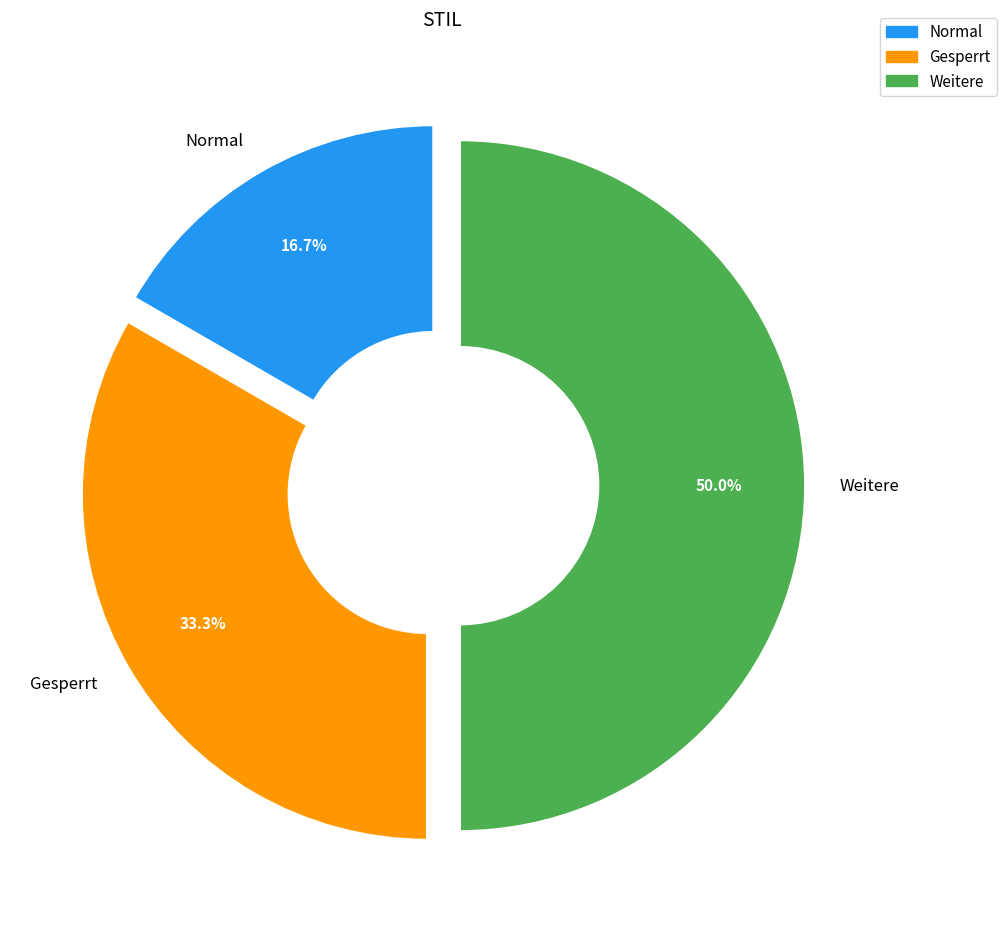

What percentage is the Gesperrt slice, to the nearest percent?

33%